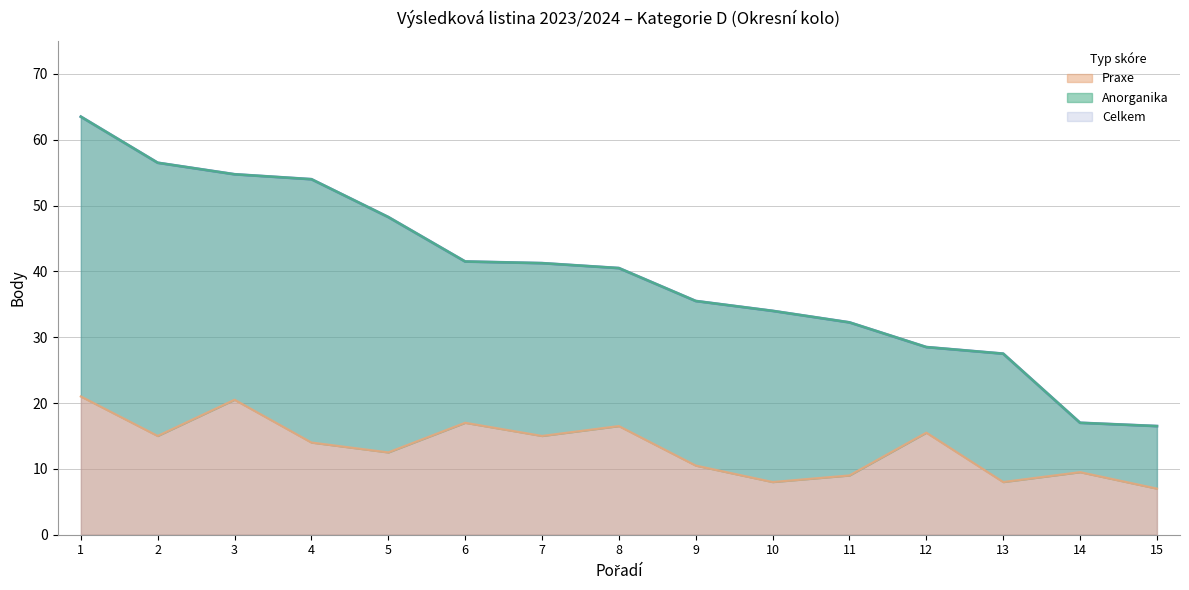

What is the sum of all Praxe values?

199.0